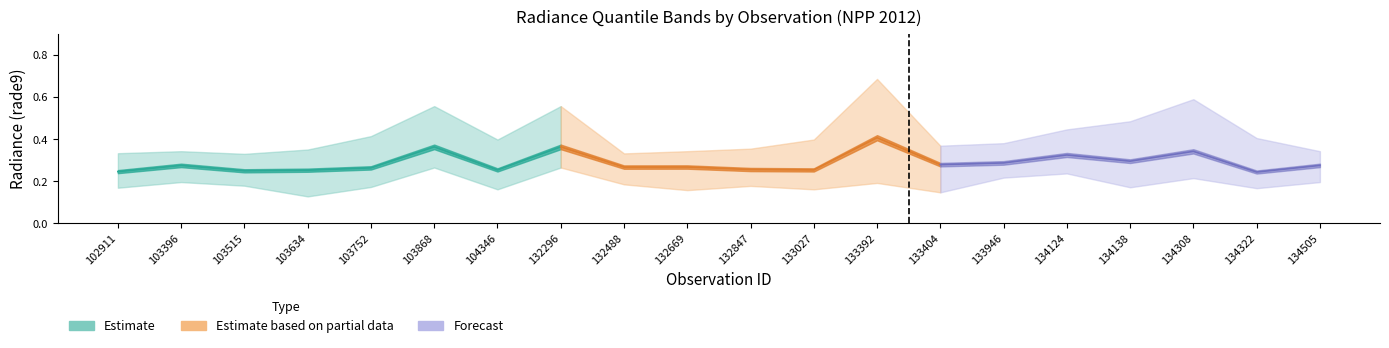

What is the difference between the rade9_bin_3q values at 134322 and 103396?

0.1